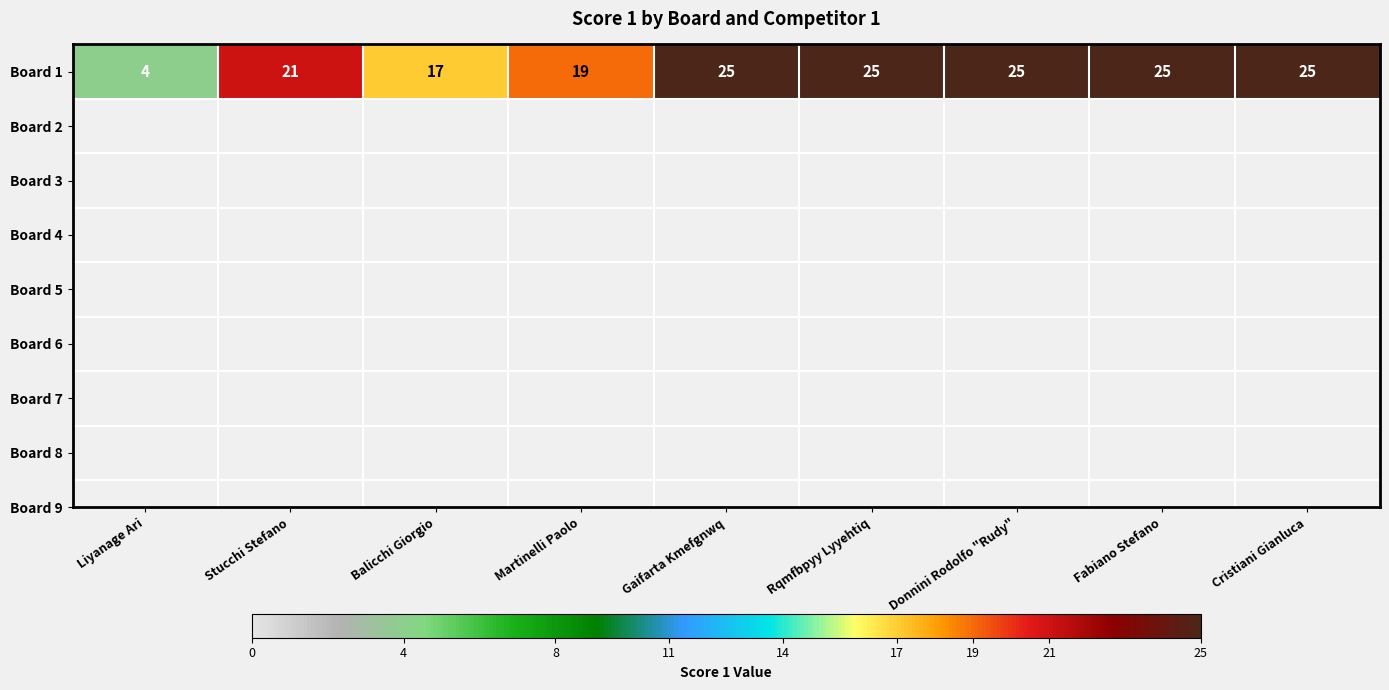

How many series are shown in this chart?

1